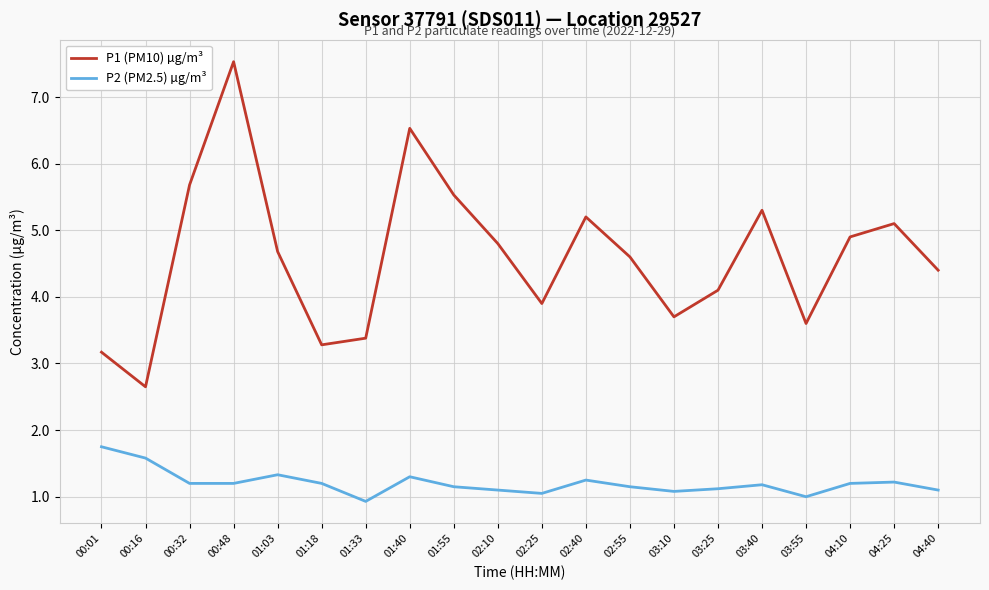

What position from the right is 01:40?

13